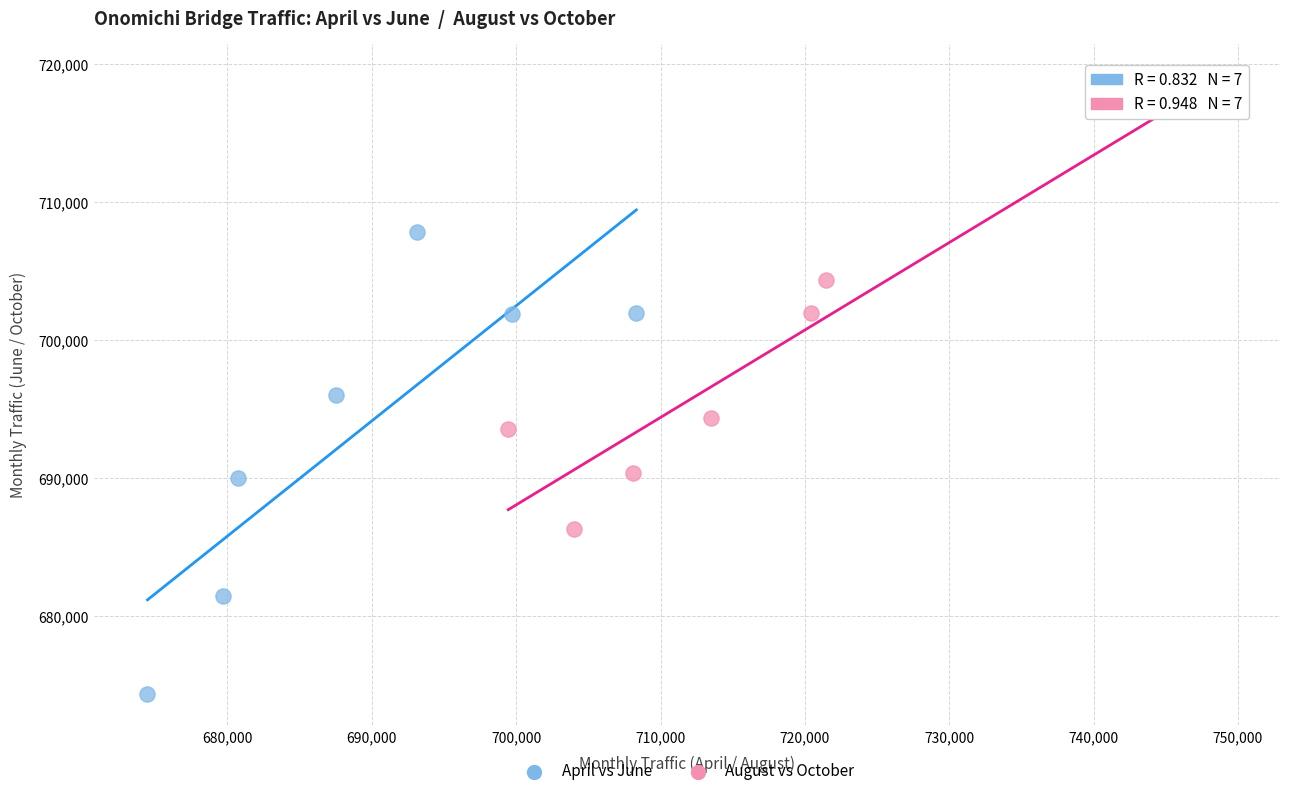

Which series reaches the minimum Y coordinate?

April vs June